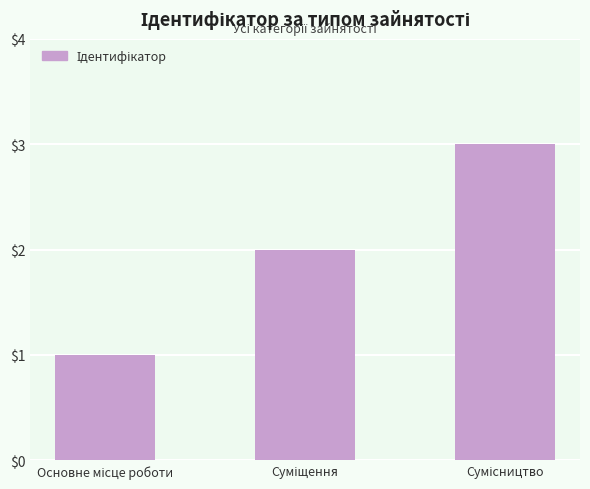

What is the maximum value shown in the chart?

3